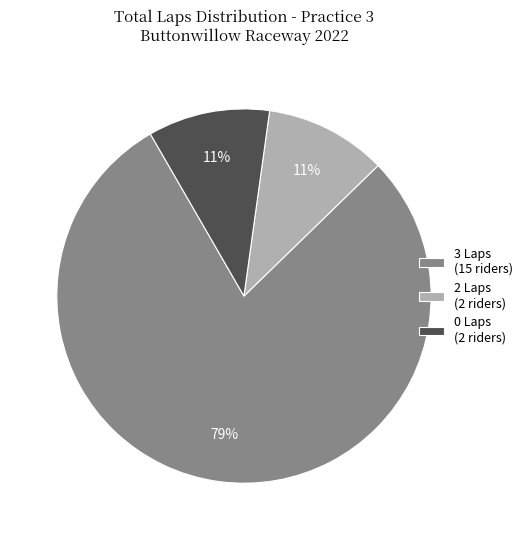

To the nearest percent, what portion does 2 Laps (2 riders) represent?

11%